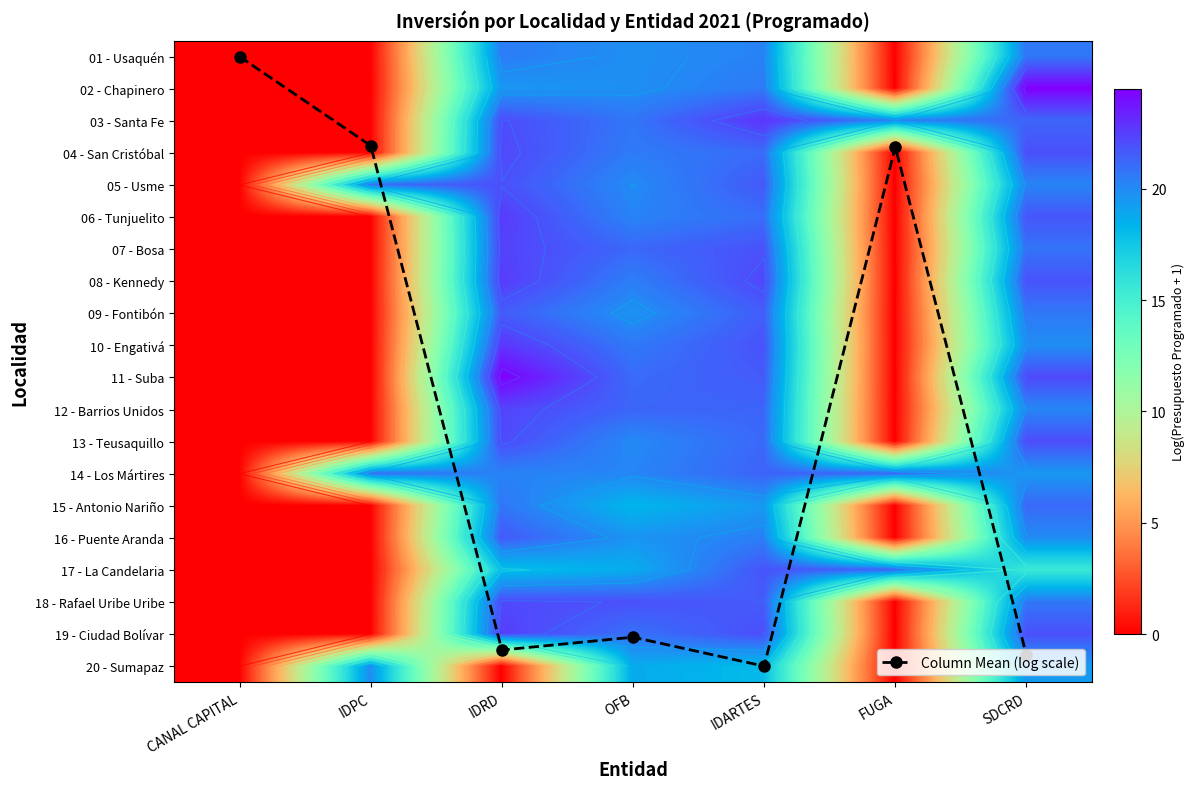

What value does the 14 - Los Mártires series have at IDRD?

20.2